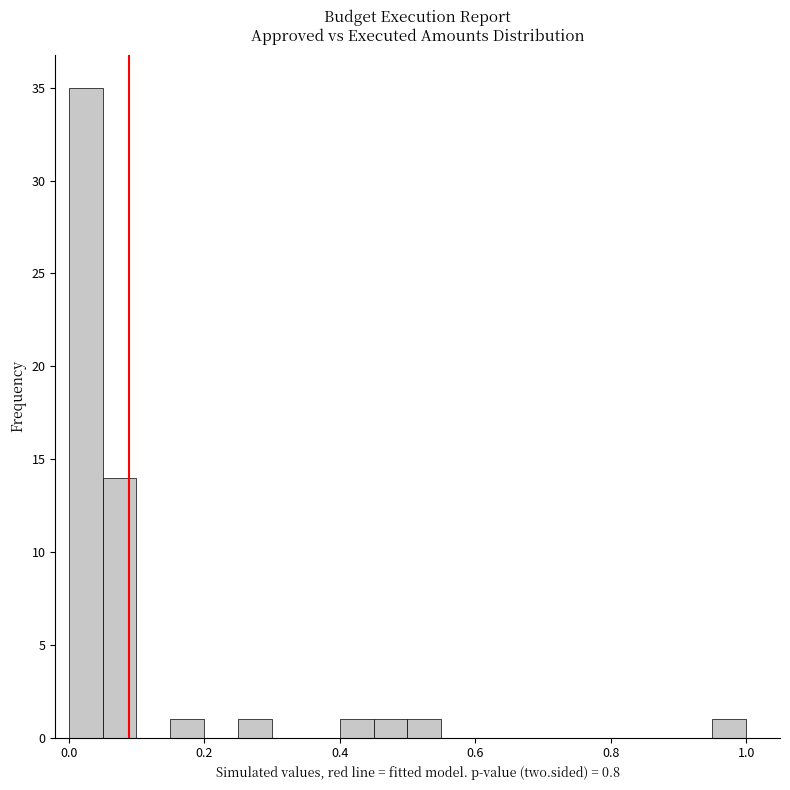

Read against the x-axis, roughly where is the centre of the tallest bar?

0.02